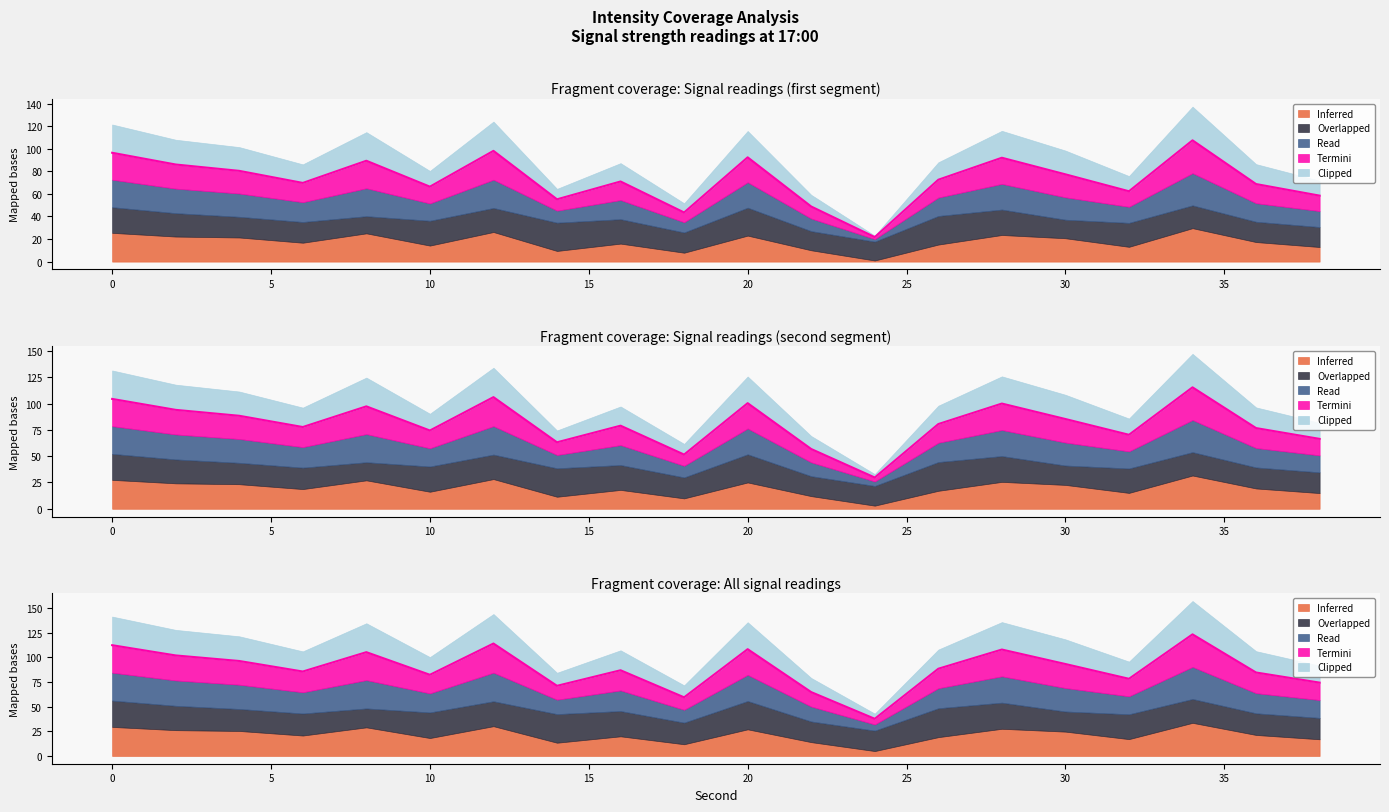

What is the highest value of the Termini series?

123.5